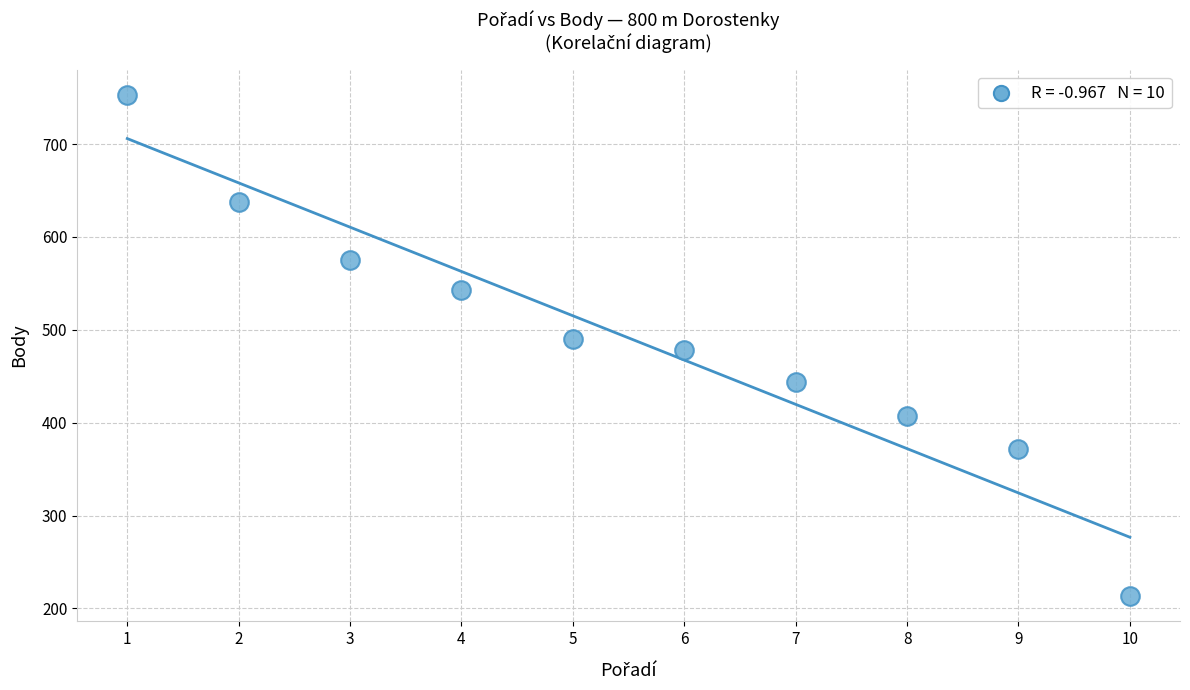

What is the average X value?

6